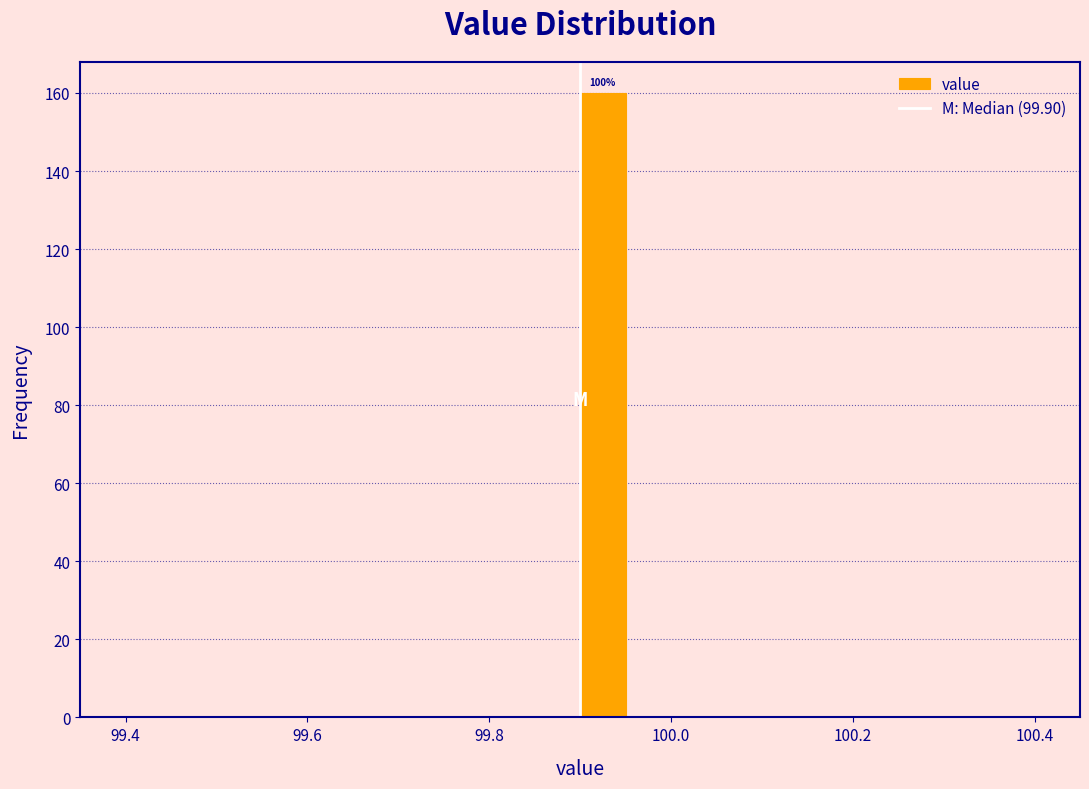

Around what value on the x-axis is the tallest bar? Give the approximate position of its centre, as read against the axis.

99.92